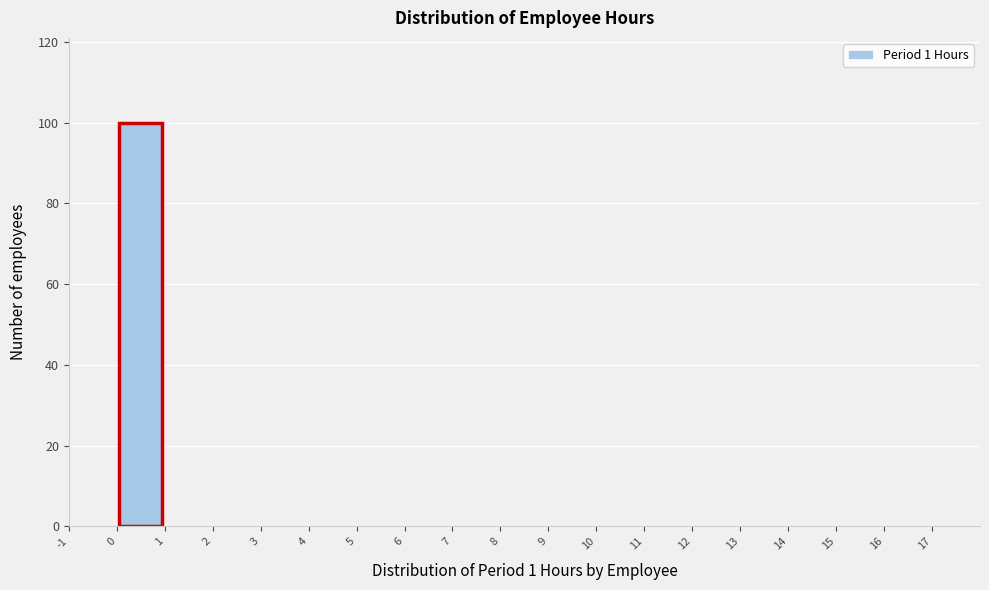

Reading left to right, transcribe this chart: for each bar, give the range it covers on the x-axis and its height. The values are not printed on the chart, so give them approximately, as read against the axis.

-1 to 0: 0
0 to 1: 100
1 to 2: 0
2 to 3: 0
3 to 4: 0
4 to 5: 0
5 to 6: 0
6 to 7: 0
7 to 8: 0
8 to 9: 0
9 to 10: 0
10 to 11: 0
11 to 12: 0
12 to 13: 0
13 to 14: 0
14 to 15: 0
15 to 16: 0
16 to 17: 0
17 to 18: 0